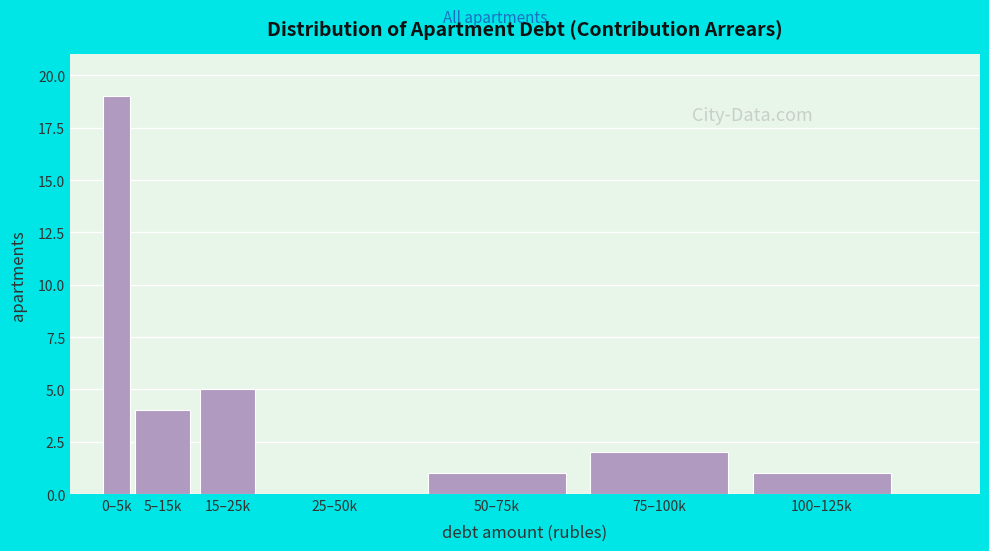

Reading left to right, transcribe all the data shown in this chart.

0–5k=19	5–15k=4	15–25k=5	25–50k=0	50–75k=1	75–100k=2	100–125k=1